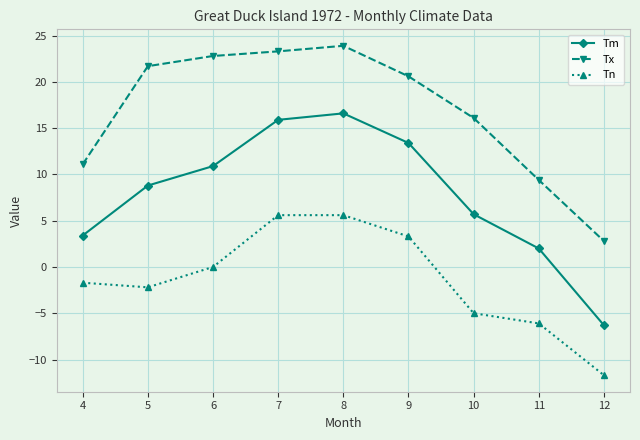

How many data points in Tn are less than -1?

5